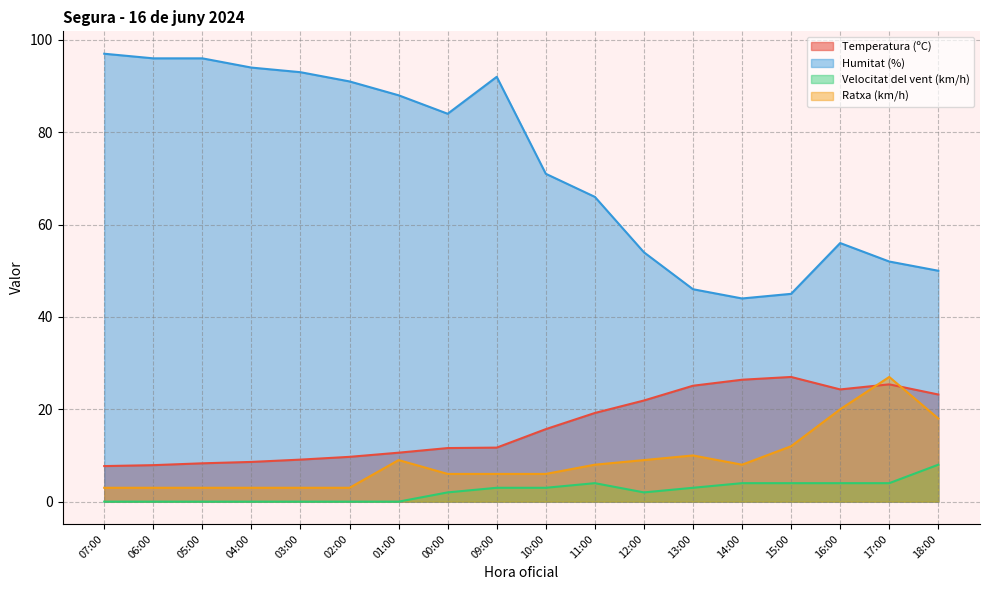

What are all the series names shown in the legend?

Temperatura (ºC), Humitat (%), Velocitat del vent (km/h), Ratxa (km/h)